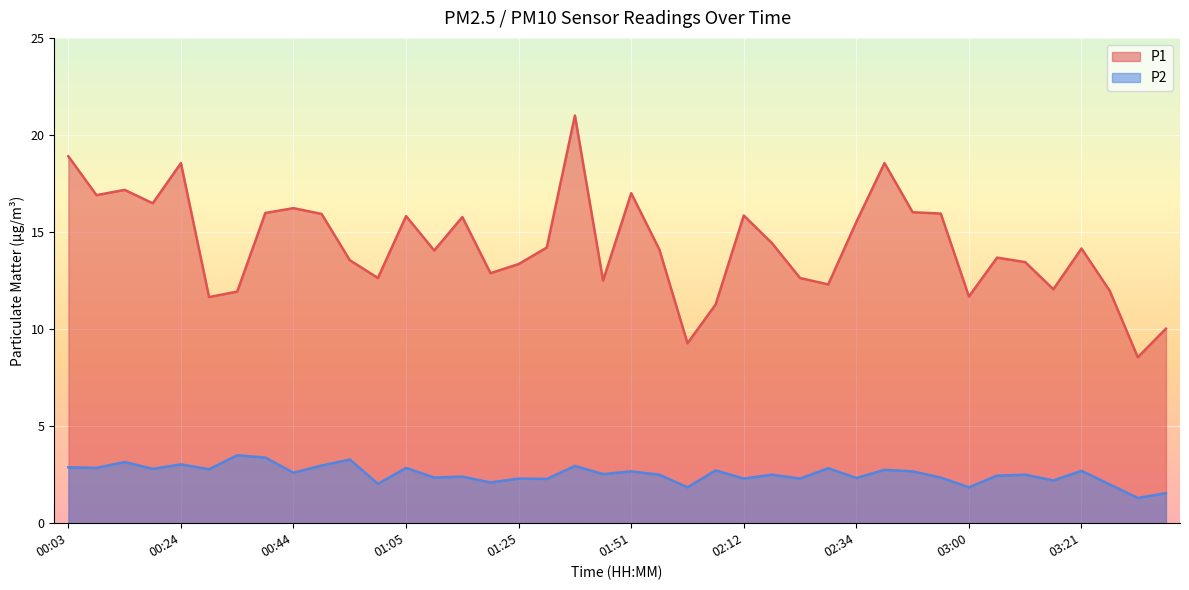

What is the label of the 33rd point from the right?

00:39